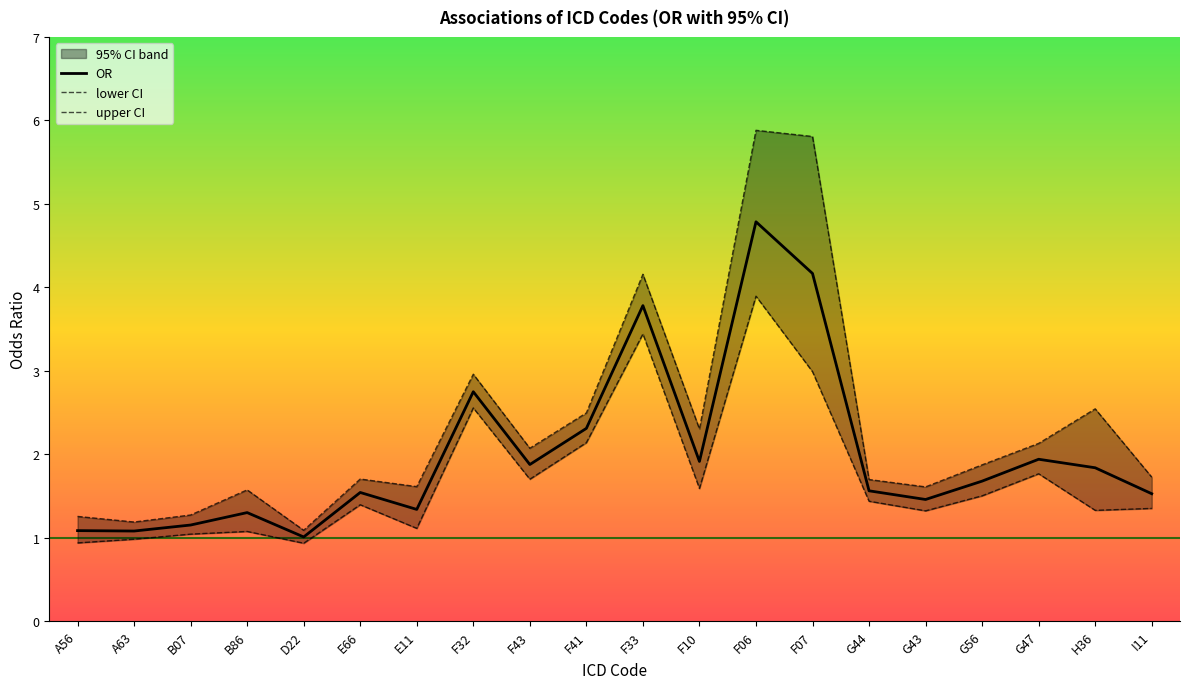

How many interior local peaks does the lower CI series have?

6